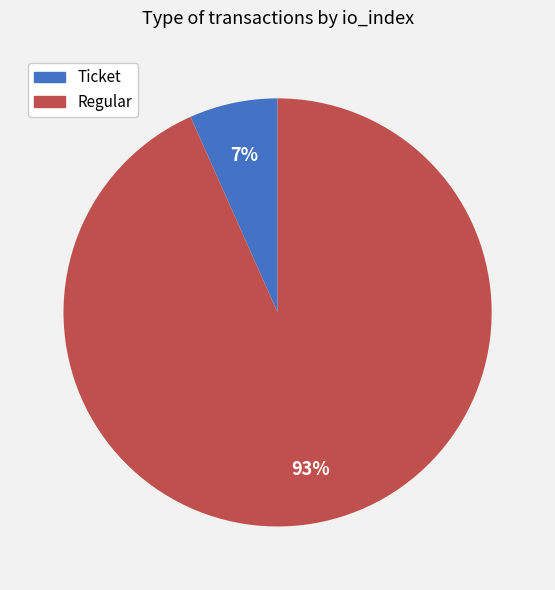

Is there a majority slice in this chart?

Yes